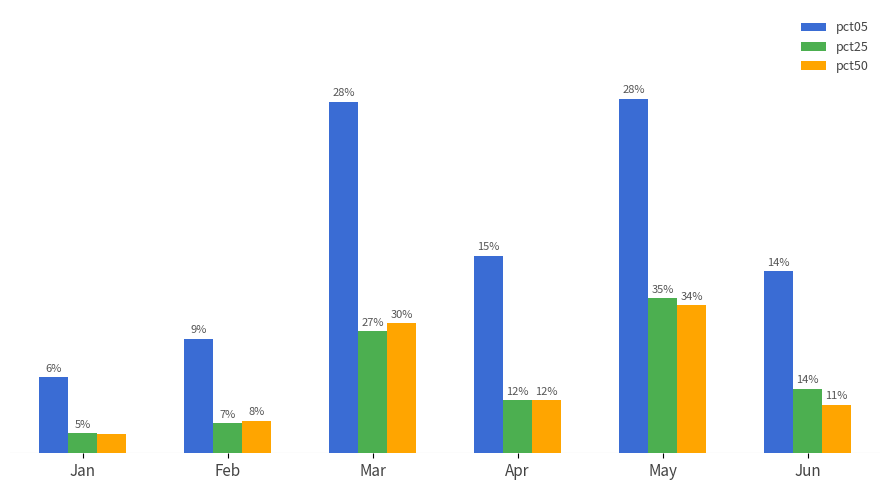

What are all the series names shown in the legend?

pct05, pct25, pct50